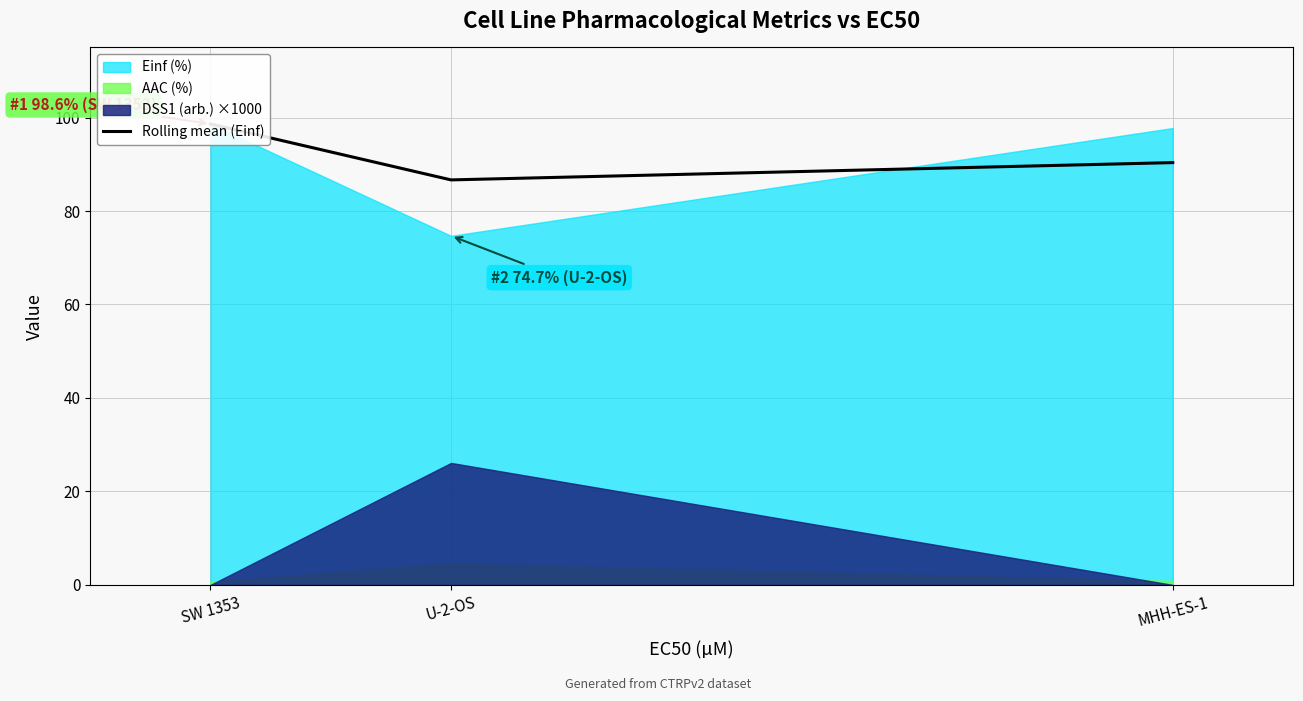

What is the sum of all values?

275.6